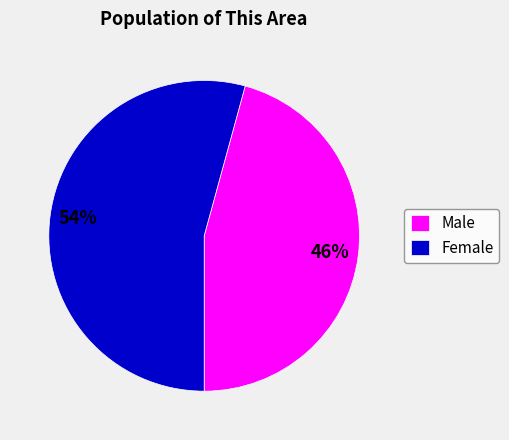

What is the ratio of the value at Female to the value at Male?

1.2